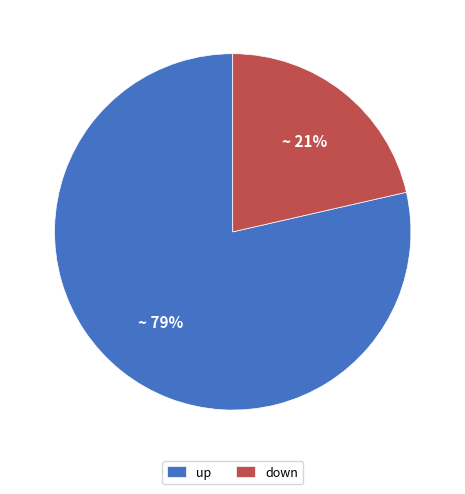

To the nearest percent, what is the average slice percentage?

50%